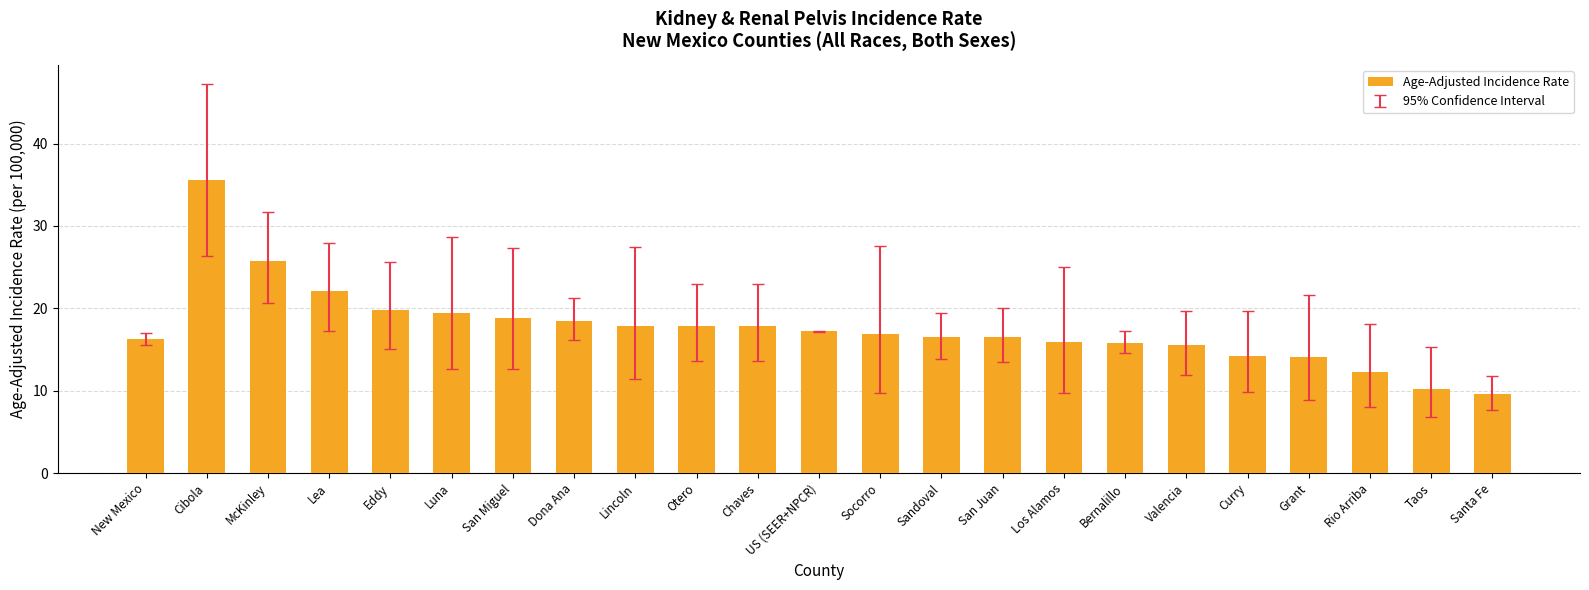

What is the difference between the values at Valencia and Eddy?

4.3